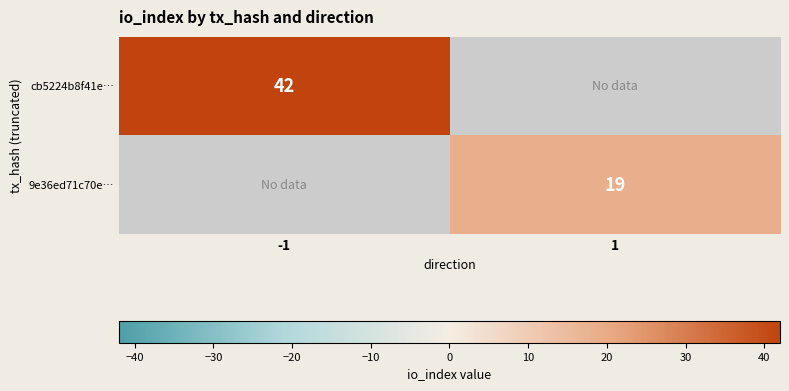

At how many categories does at least one series exceed 34?

1